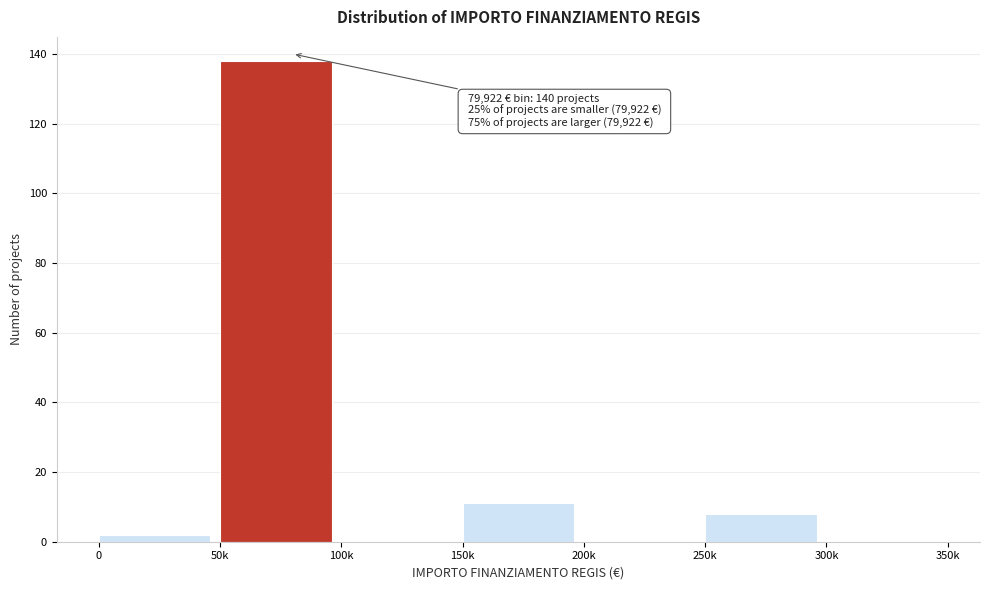

Reading right to left, extract all data points from this chart.

300k=0	250k=8	200k=0	150k=11	100k=0	50k=138	0=2